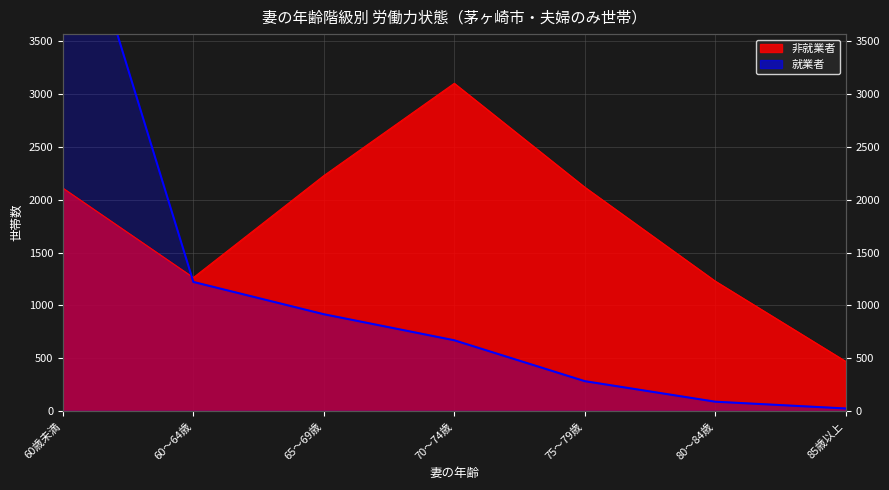

Which has a higher value, 60～64歳 or 80～84歳?

60～64歳